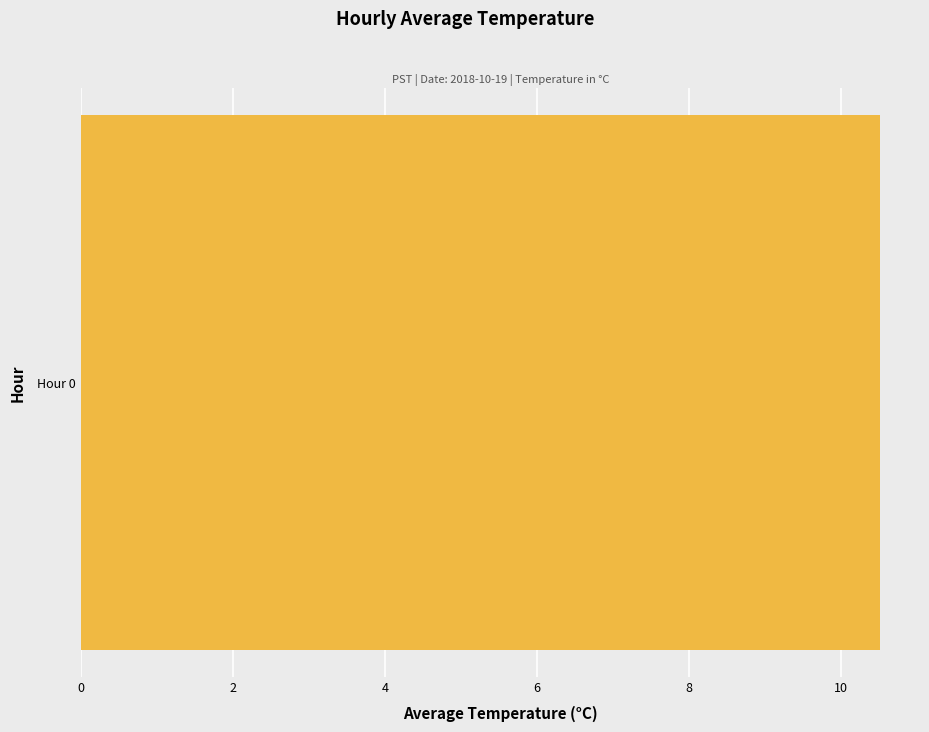

The value at 15 is 6.3. True or false?

False